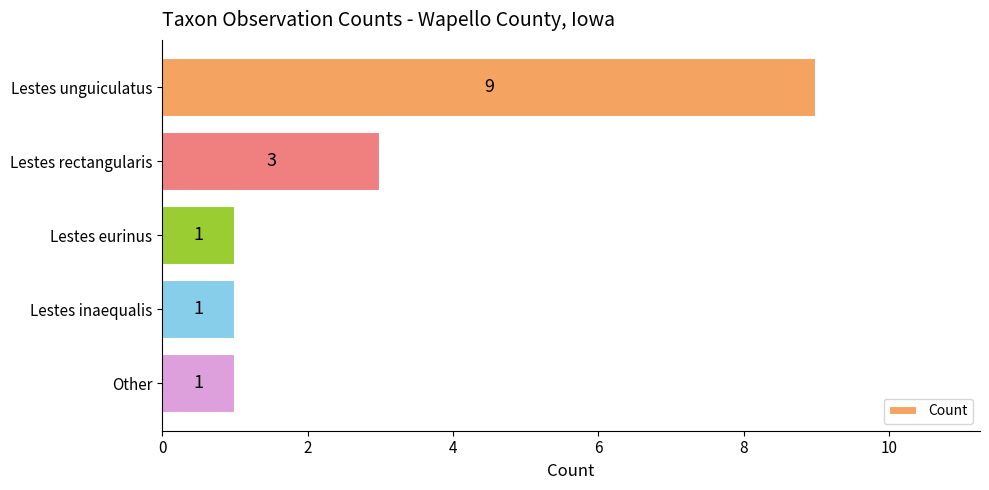

Reading top to bottom, transcribe all the data shown in this chart.

9	3	1	1	1